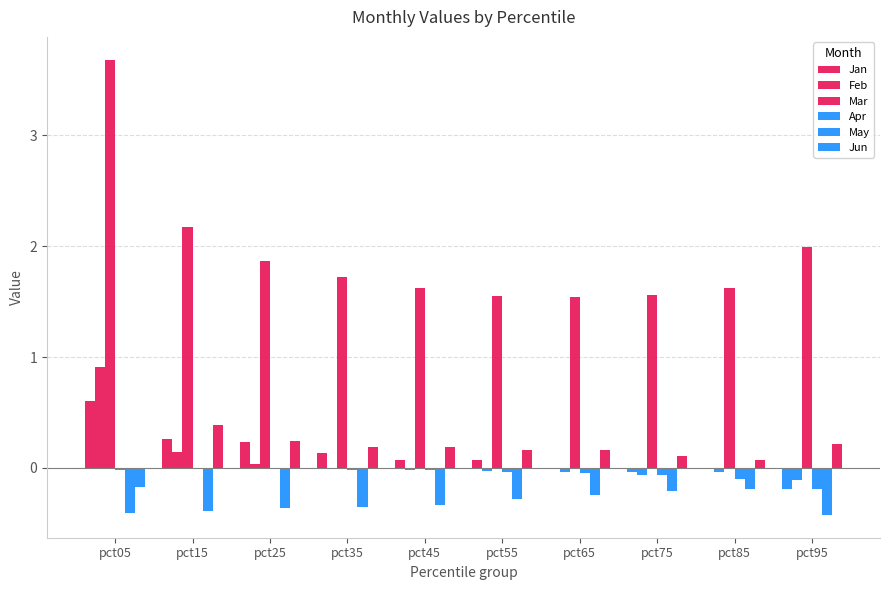

Are the bars horizontal?

No